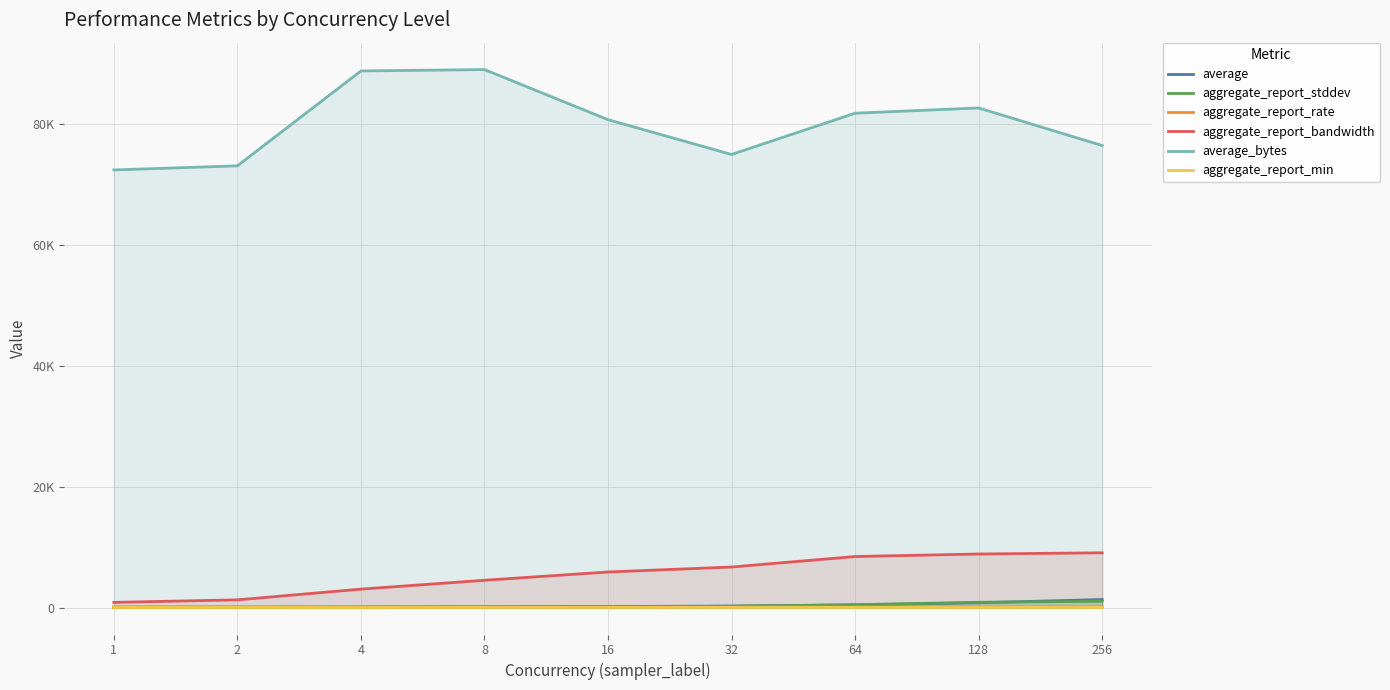

Which series has the largest total across all categories?

average_bytes